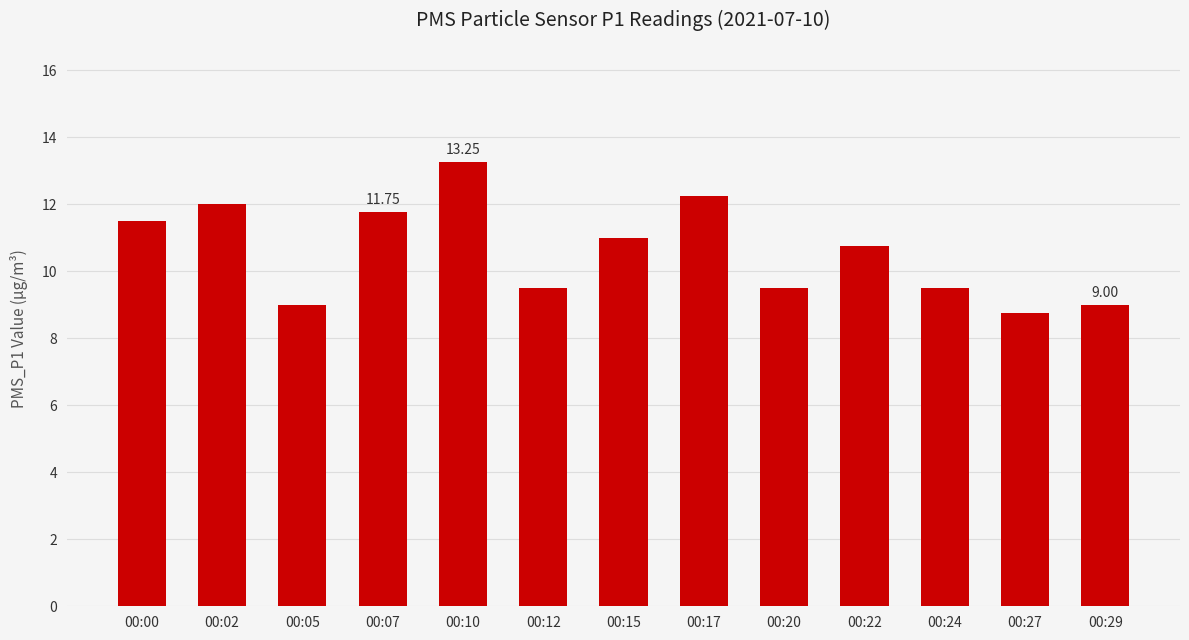

What is the sum of all values?

137.8